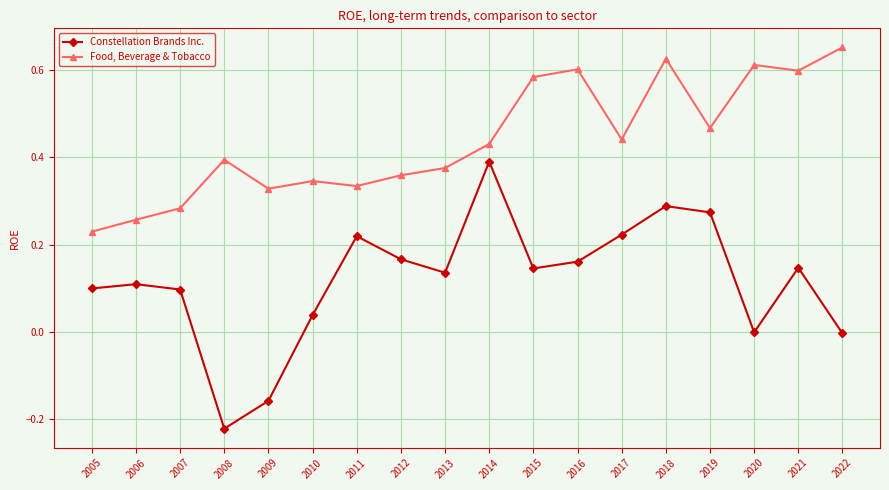

Rank the series by their average value, from highest to lowest.

Food, Beverage & Tobacco, Constellation Brands Inc.